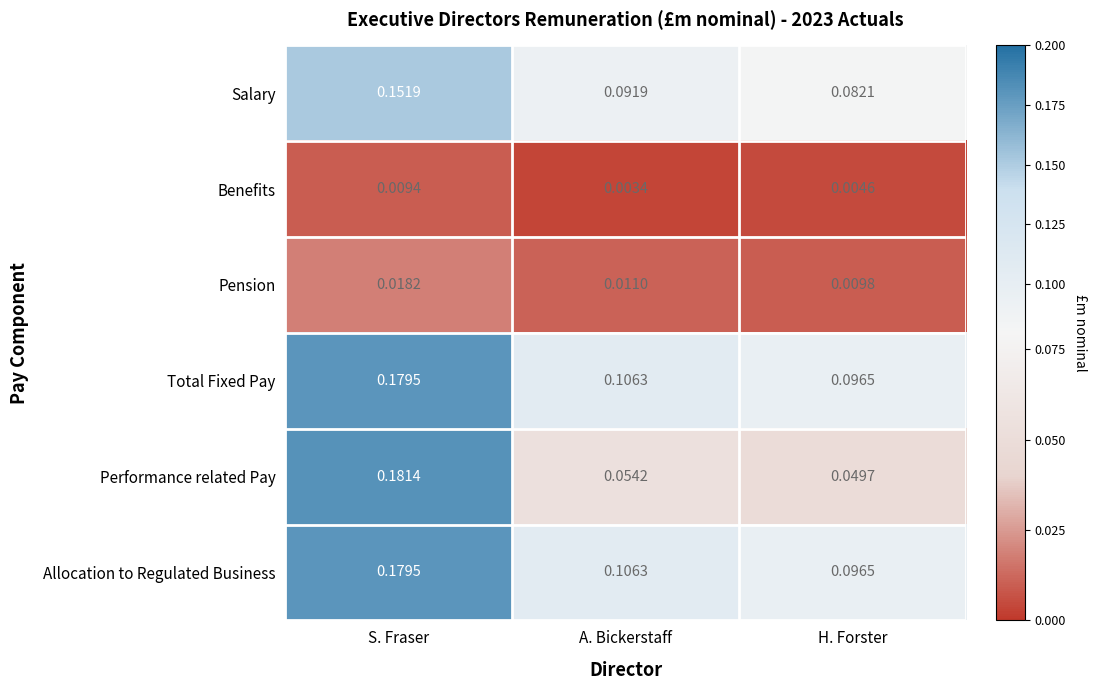

Which category has the lowest value across all series?

A. Bickerstaff